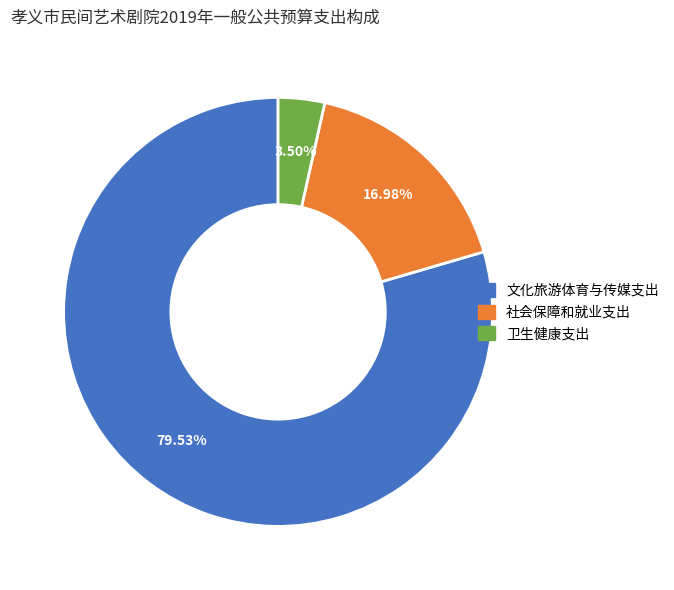

The 社会保障和就业支出 slice represents 17% of the pie. True or false?

True